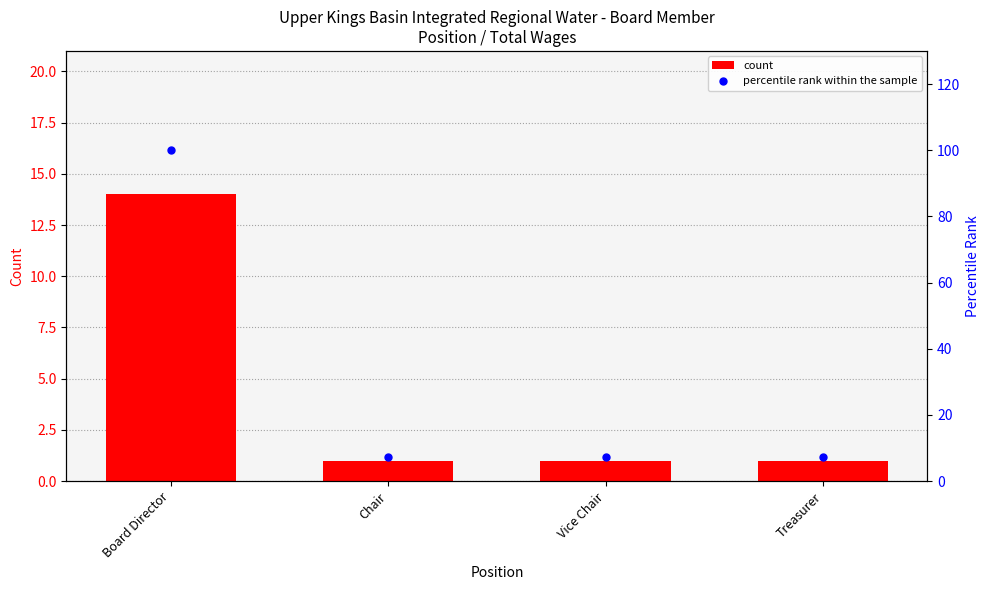

True or false: count has a value of 14.0 at Board Director.

True